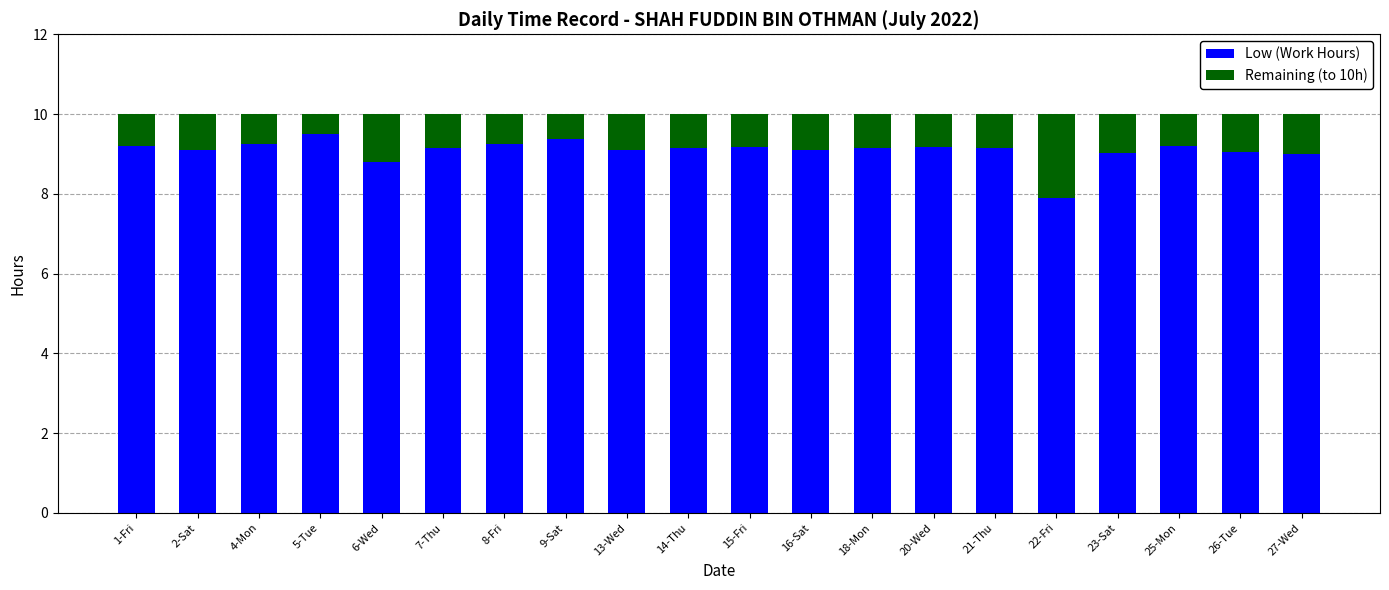

What is the total value across all series at 18-Mon?

10.0